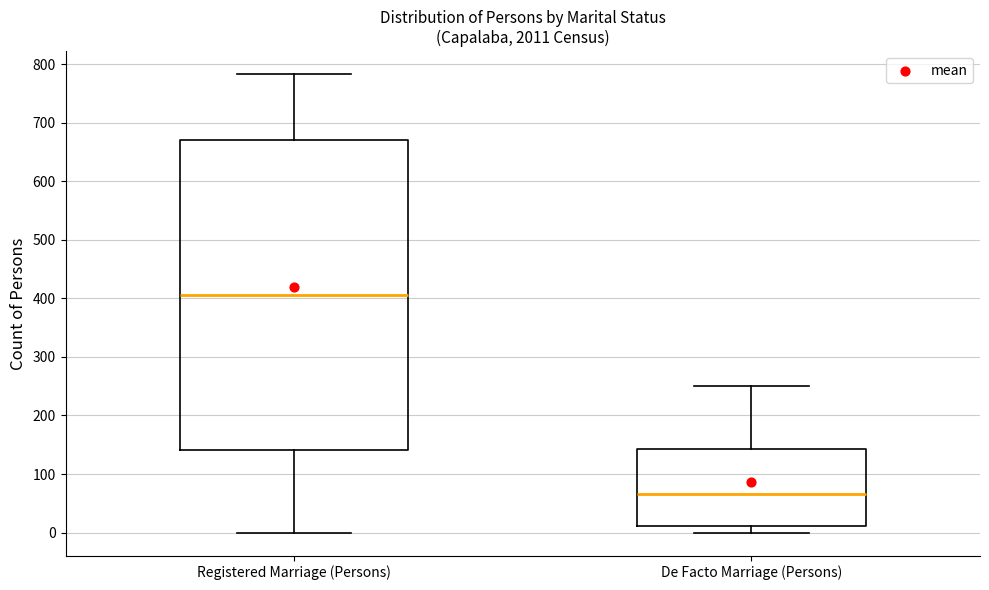

Where does the upper whisker of the box for De Facto Marriage (Persons) end on the y-axis? The values are not printed on the chart, so give them approximately, as read against the axis.

250